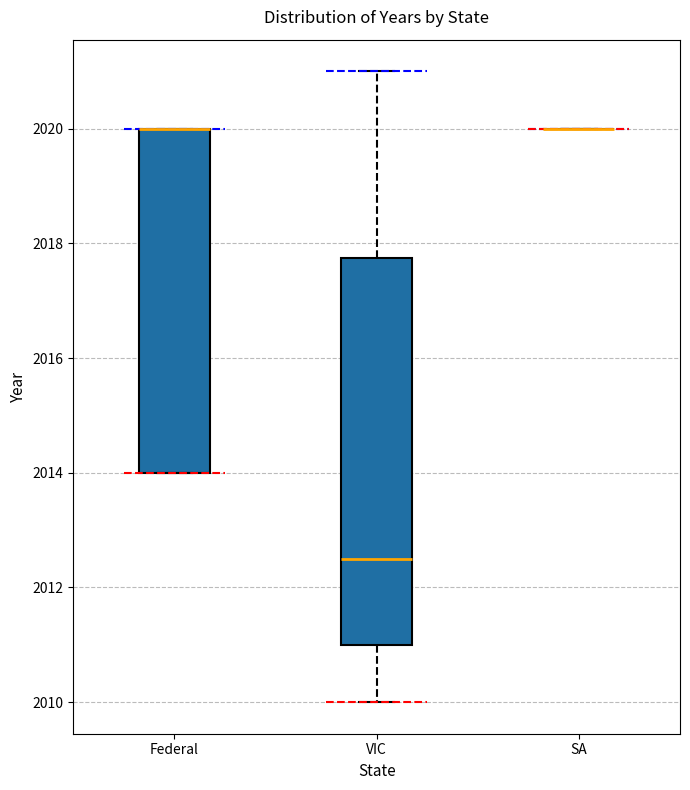

Reading left to right, transcribe this box plot: for each box, give where its median line is, the range the box spans, and where its two whiskers end, as read against the y-axis. The values are not printed on the chart, so give them approximately, as read against the axis.

Federal: median 2020.0 (drawn on the box's upper edge), box 2014.0 to 2020.0, whiskers 2014.0 to 2020.0
VIC: median 2012.6, box 2011.0 to 2017.8, whiskers 2010.0 to 2021.0
SA: box collapsed to a line at 2020.0, whiskers 2020.0 to 2020.0